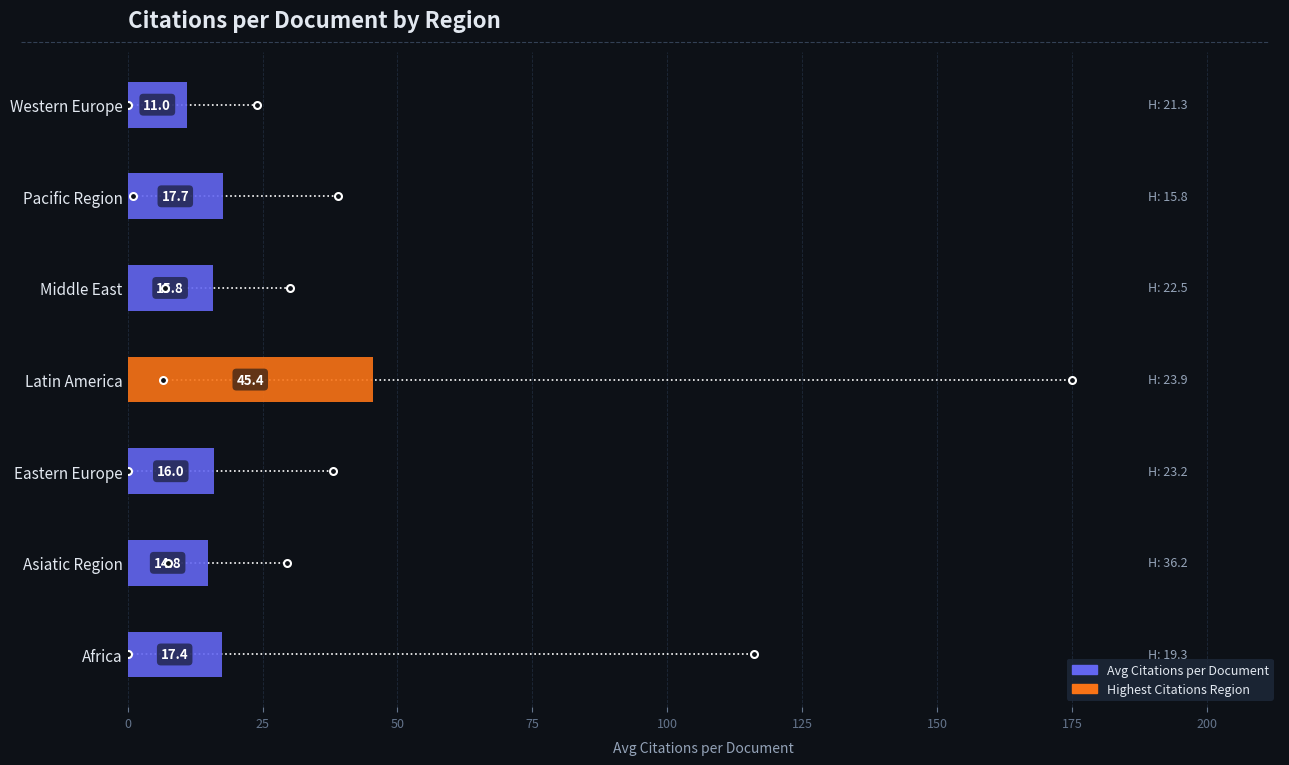

List the labels in order of value, largest first.

Latin America, Pacific Region, Africa, Eastern Europe, Middle East, Asiatic Region, Western Europe